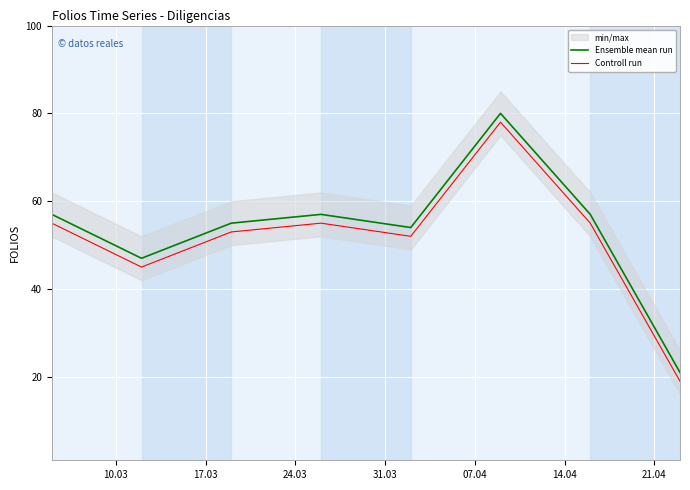

What is the value of the Ensemble mean run point at the 2nd from the left?

47